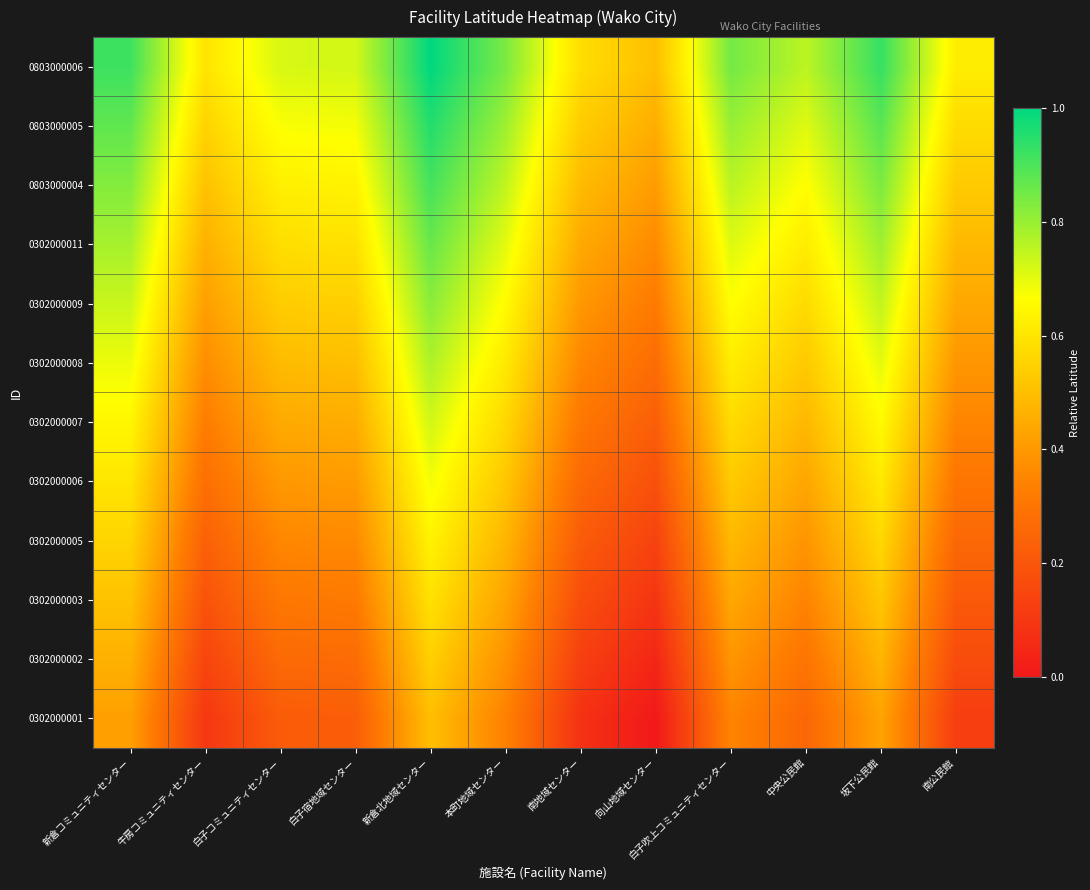

List the series in order of their peak value, lowest first.

0302000001, 0302000002, 0302000003, 0302000005, 0302000006, 0302000007, 0302000008, 0302000009, 0302000011, 0803000004, 0803000005, 0803000006